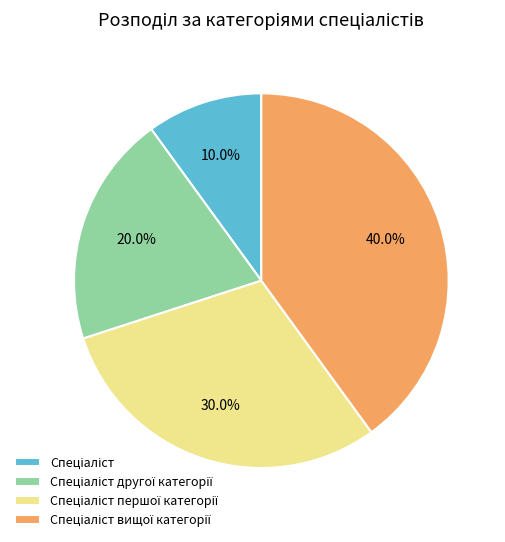

How many slices are in this pie chart?

4